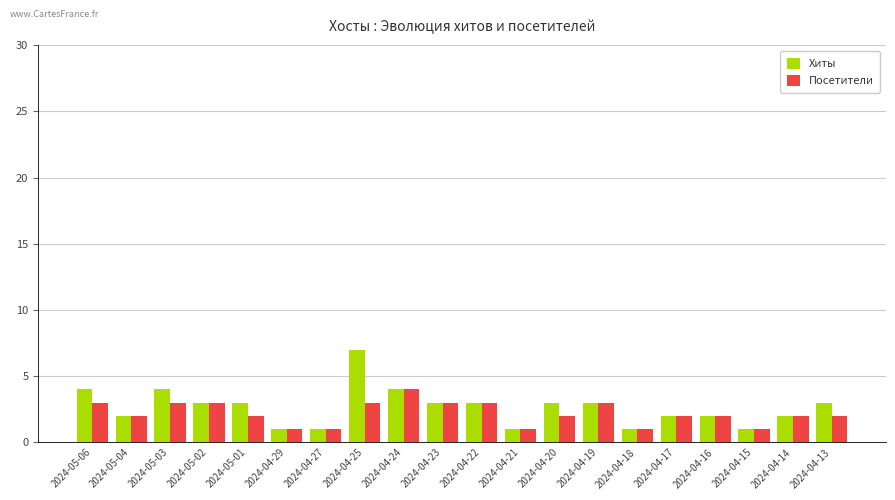

What are all the series names shown in the legend?

Хиты, Посетители